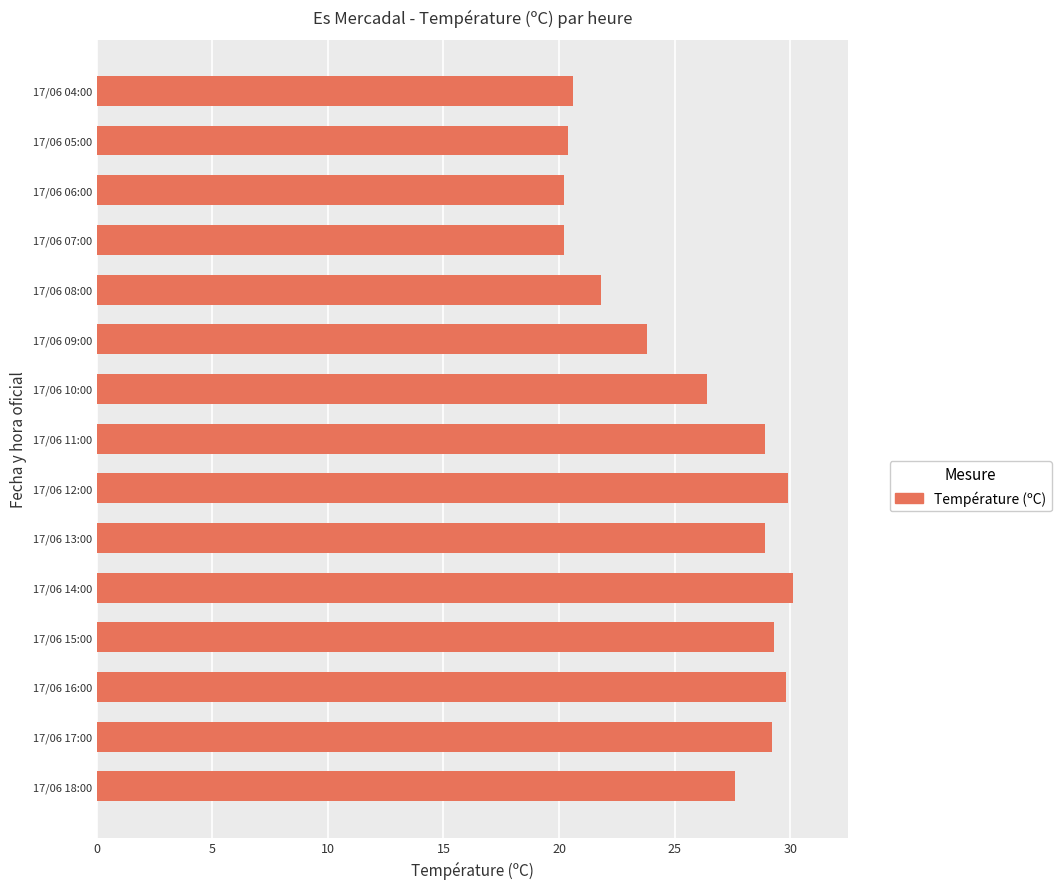

What is the greatest value displayed?

30.1